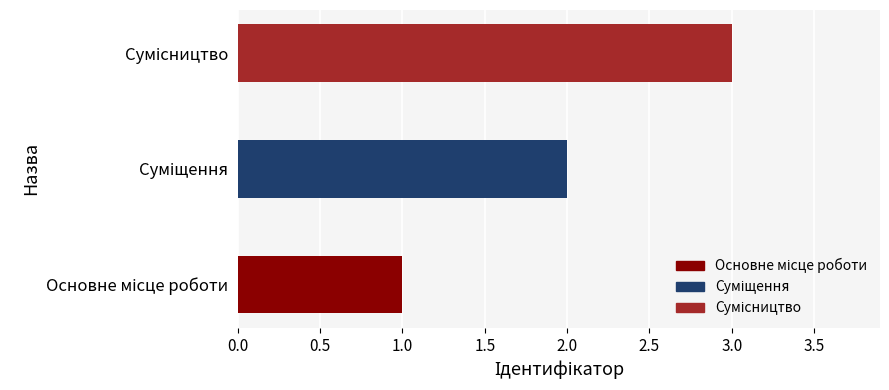

What is the greatest value displayed?

3